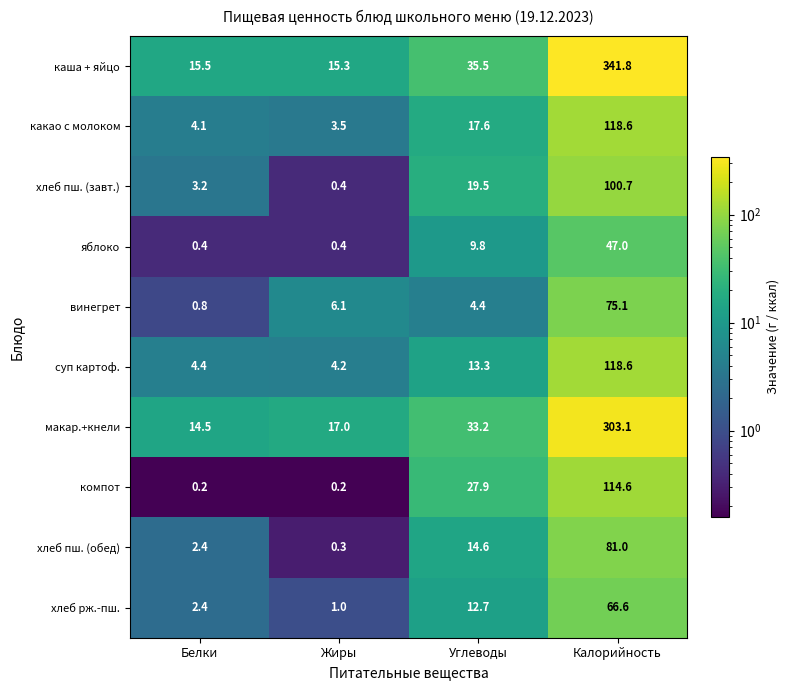

At which label does яблоко first exceed 9?

Углеводы